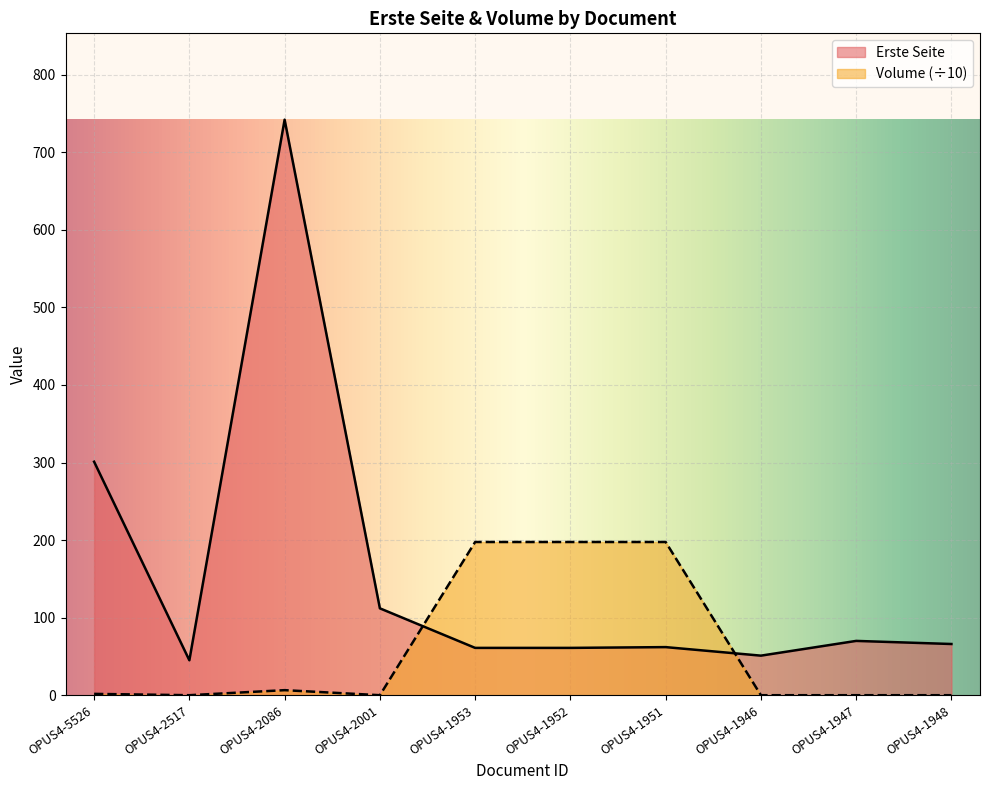

What are all the series names shown in the legend?

Erste Seite, Volume (÷10)